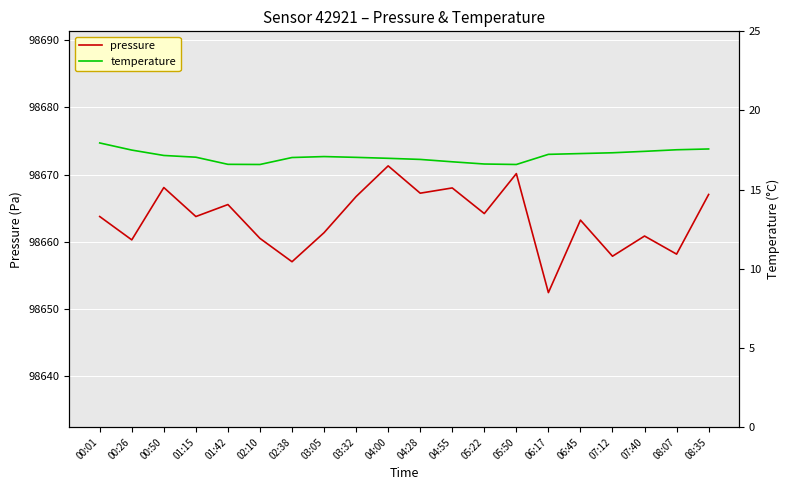

The value of pressure at 04:55 is 98668.0. True or false?

True